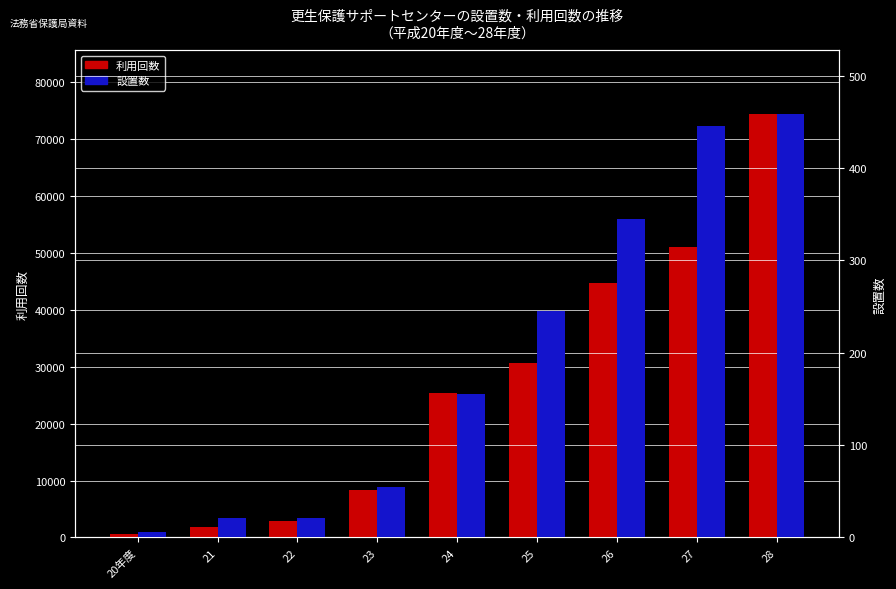

What is the approximate value of 利用回数 at 25, to the nearest 50?

30750